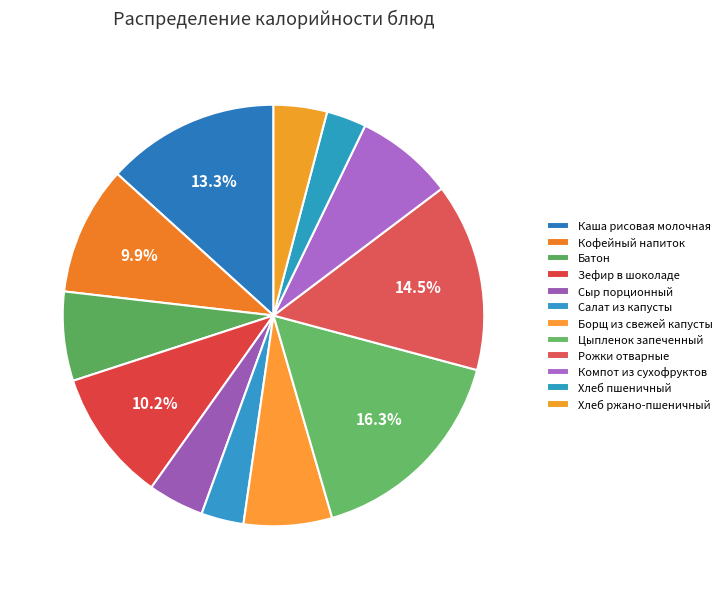

To the nearest percent, what percentage of the pie is Каша рисовая молочная?

13%